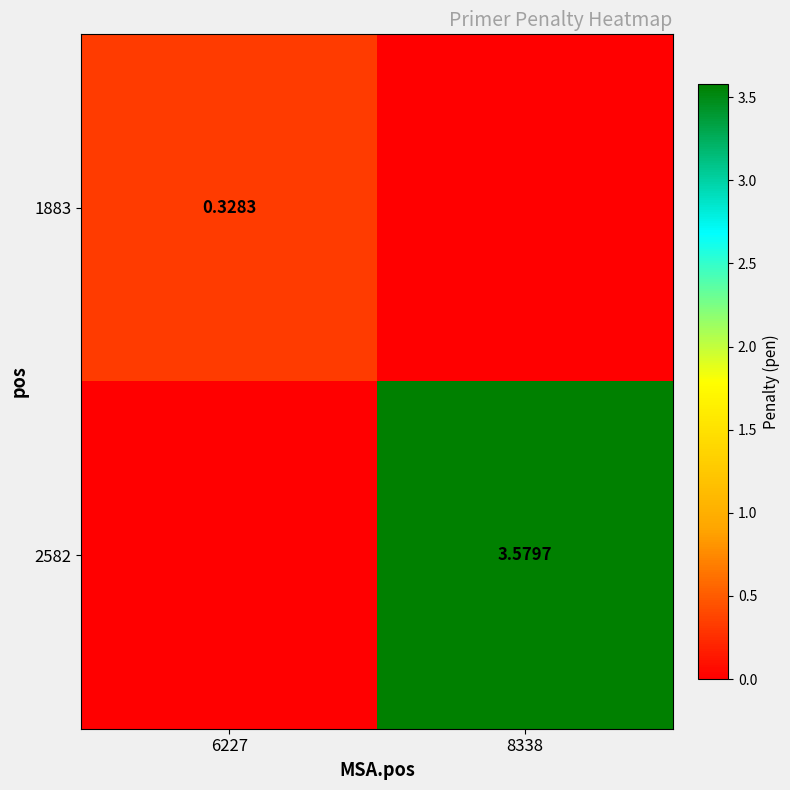

What is the difference between the highest and lowest values at 6227?

0.3